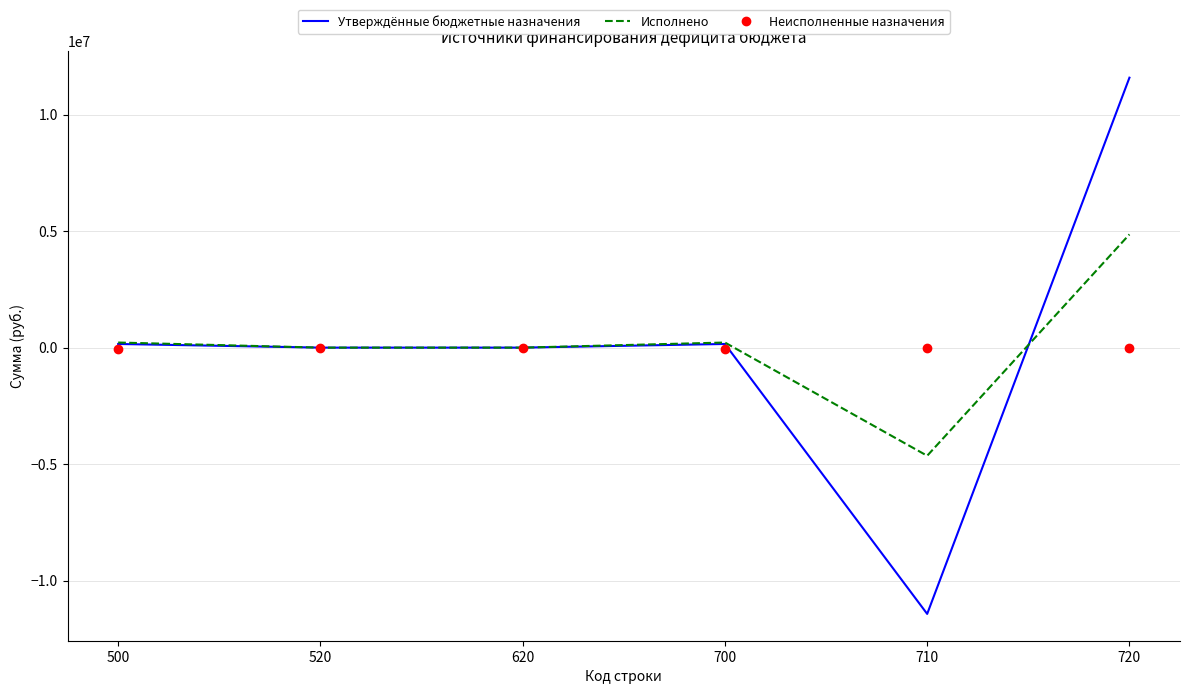

Rank the series by their maximum value, from lowest to highest.

Неисполненные назначения, Исполнено, Утверждённые бюджетные назначения